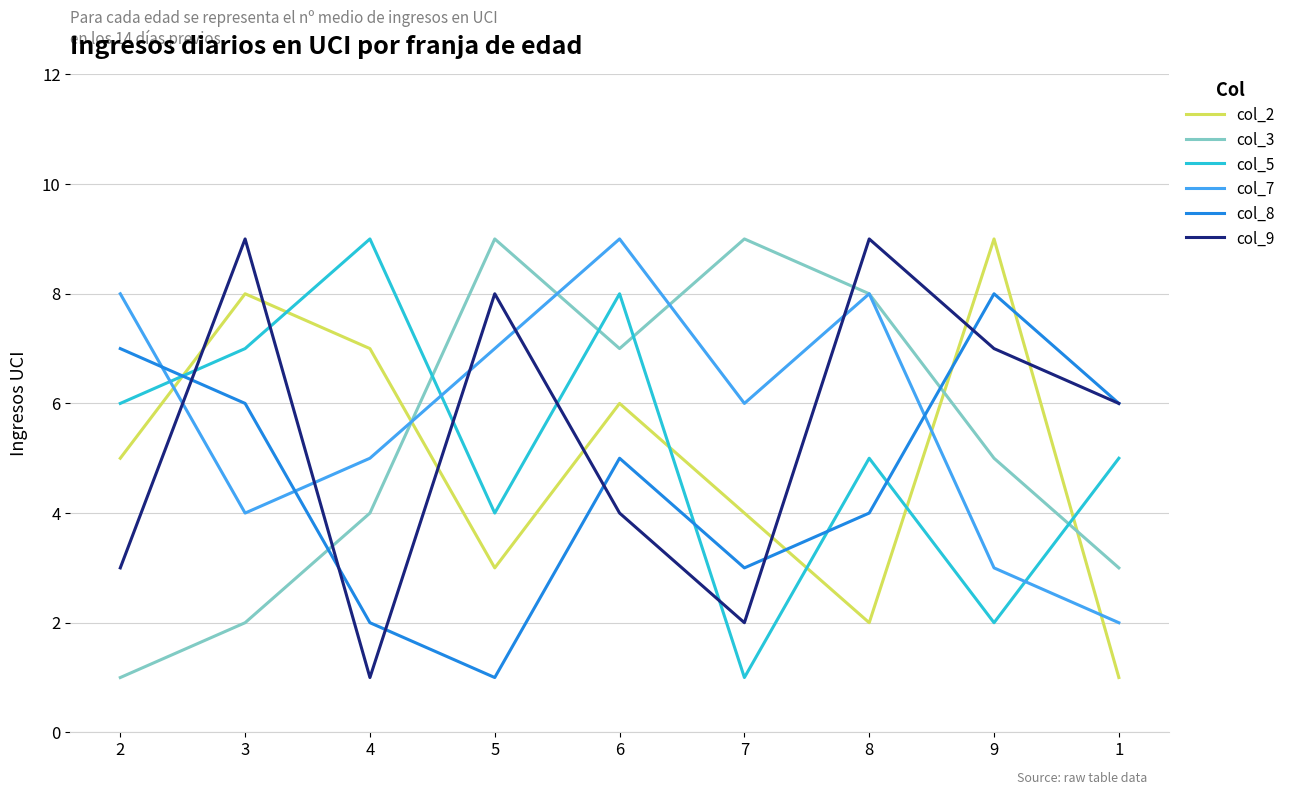

What position from the right is 4?

7